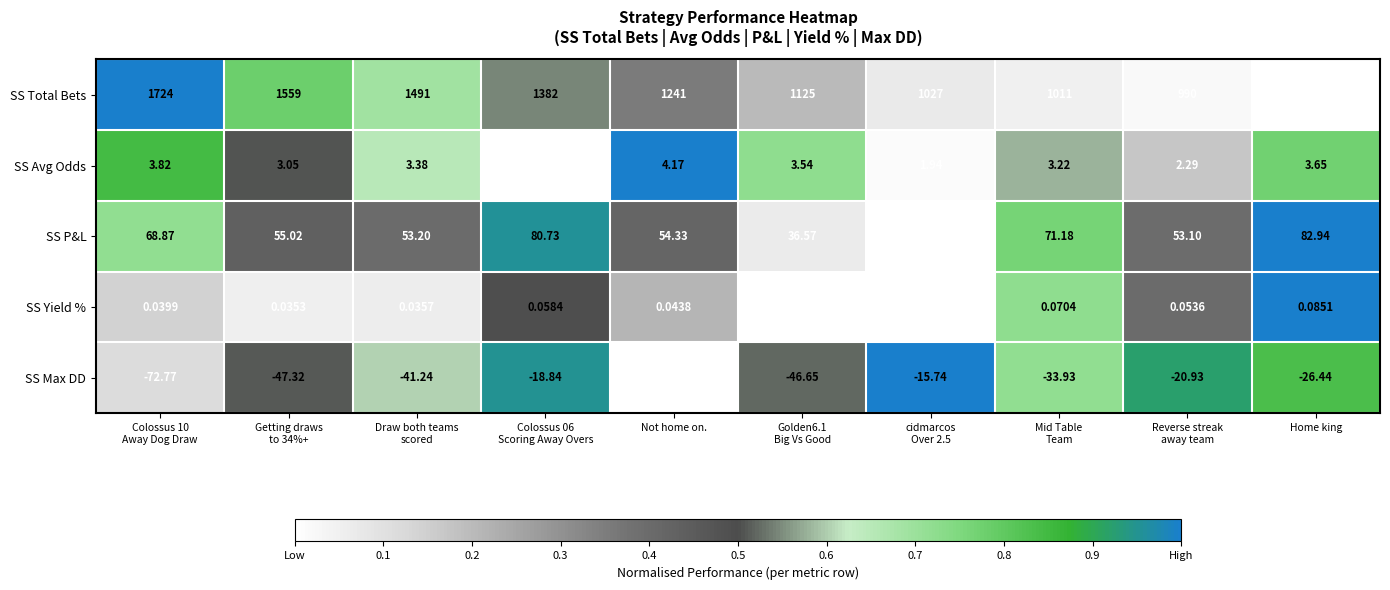

What is the total value across all series at cidmarcos
Over 2.5?

1046.7